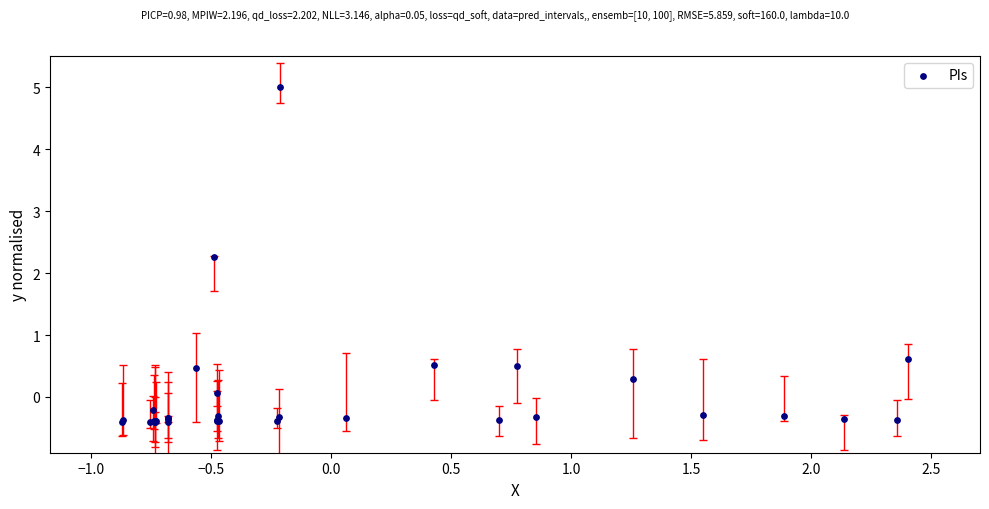

What Y value in the scatter plot is closest to 2?

2.3